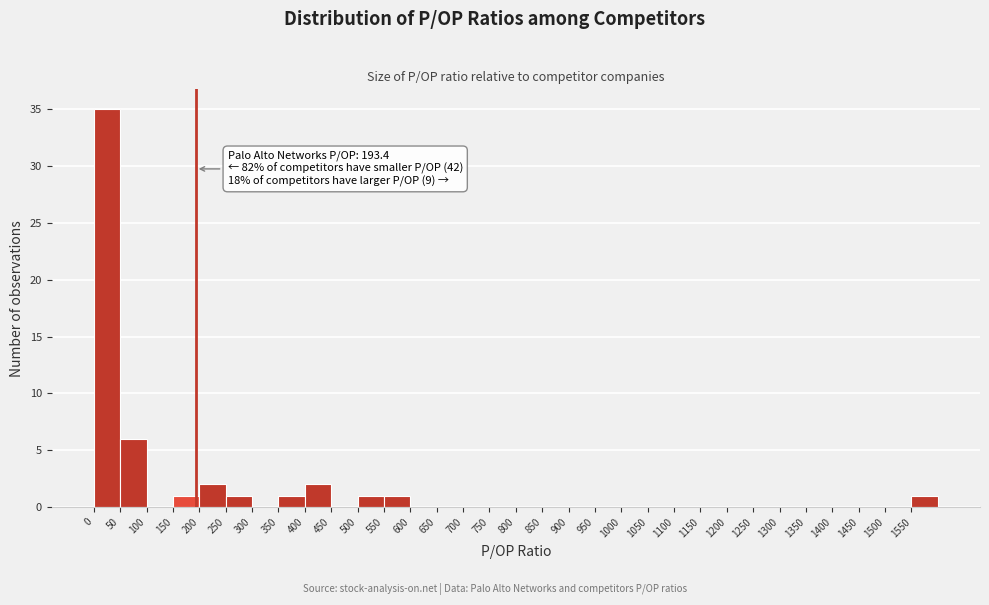

Which range on the x-axis has the tallest bar?

0 to 50